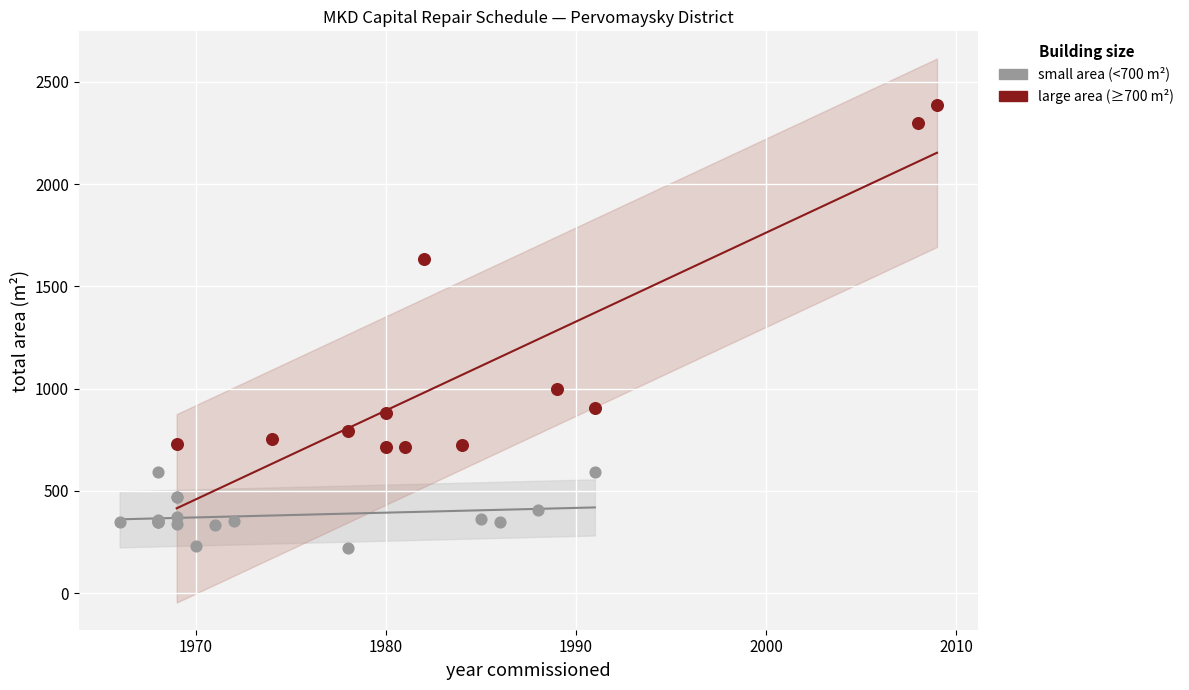

Which series has the largest Y range (max minus min)?

large area (≥700 m²)